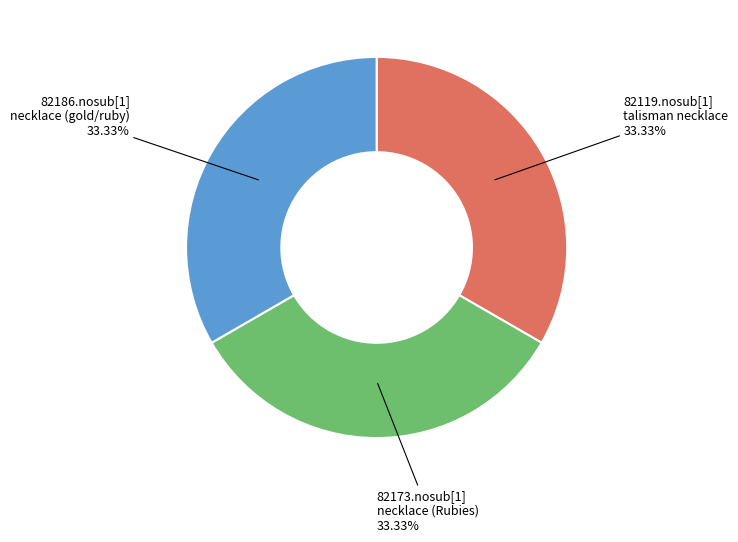

How many slices are in this pie chart?

3